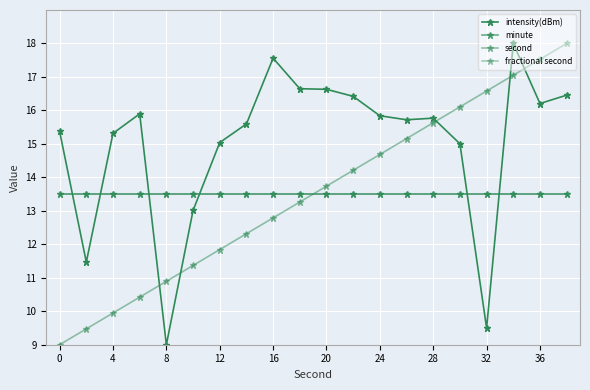

What is the greatest value displayed?

18.0